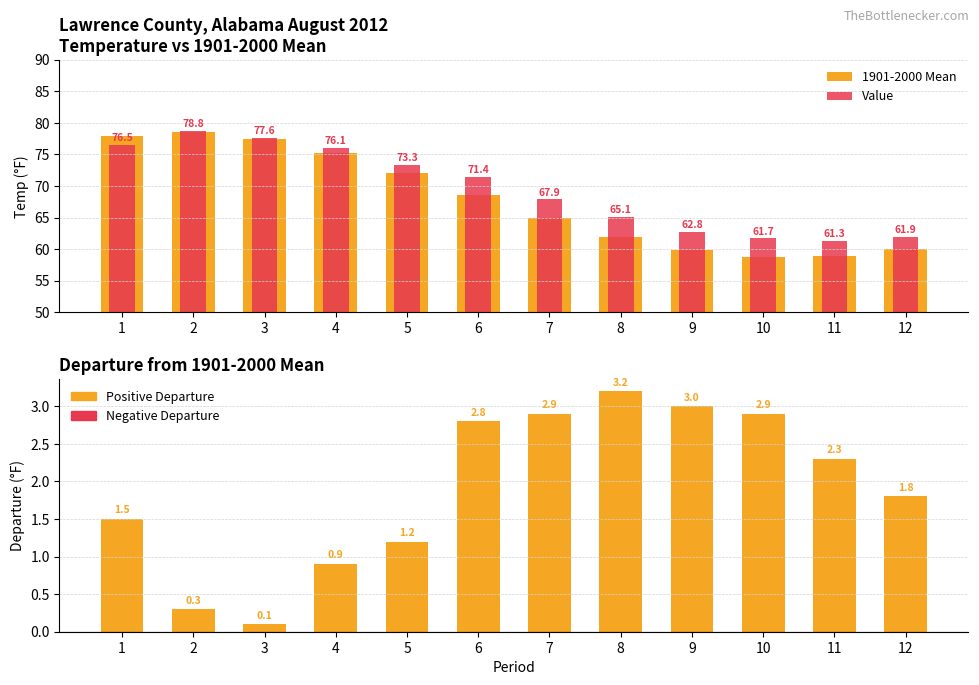

What is the approximate value of Departure at 3?

0.1